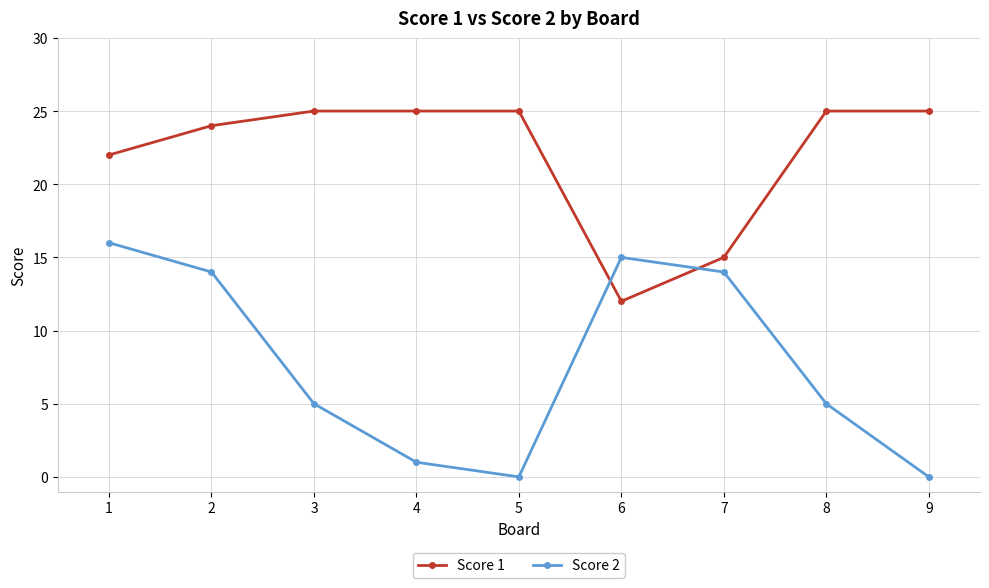

Rank the series by their maximum value, from lowest to highest.

Score 2, Score 1